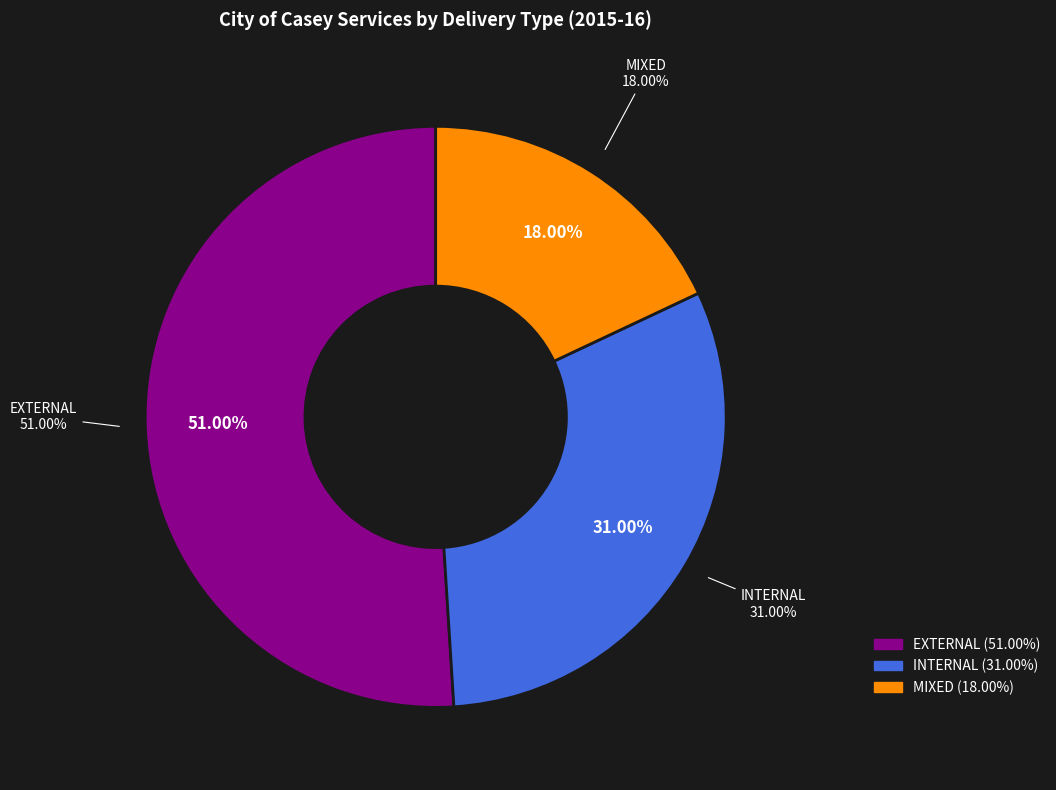

To the nearest percent, what portion does INTERNAL represent?

31%